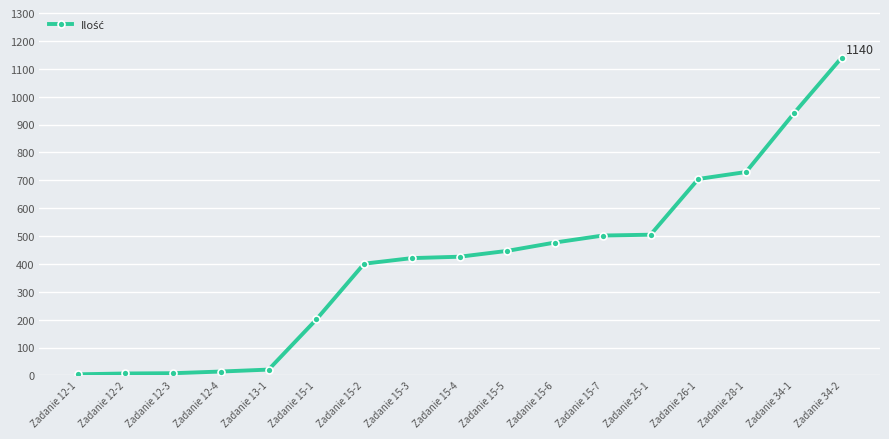

What position from the left is Zadanie 26-1?

14